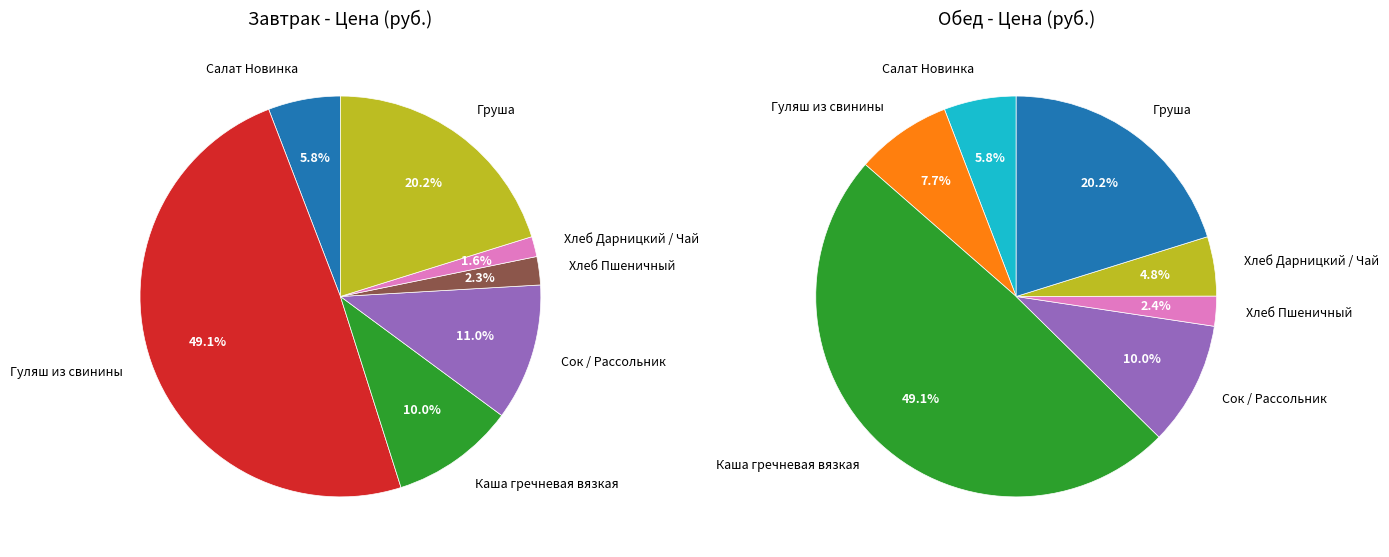

Rank the categories by Обед value from highest to lowest.

Каша гречневая вязкая, Груша, Сок / Рассольник, Гуляш из свинины, Салат Новинка, Хлеб Дарницкий / Чай, Хлеб Пшеничный